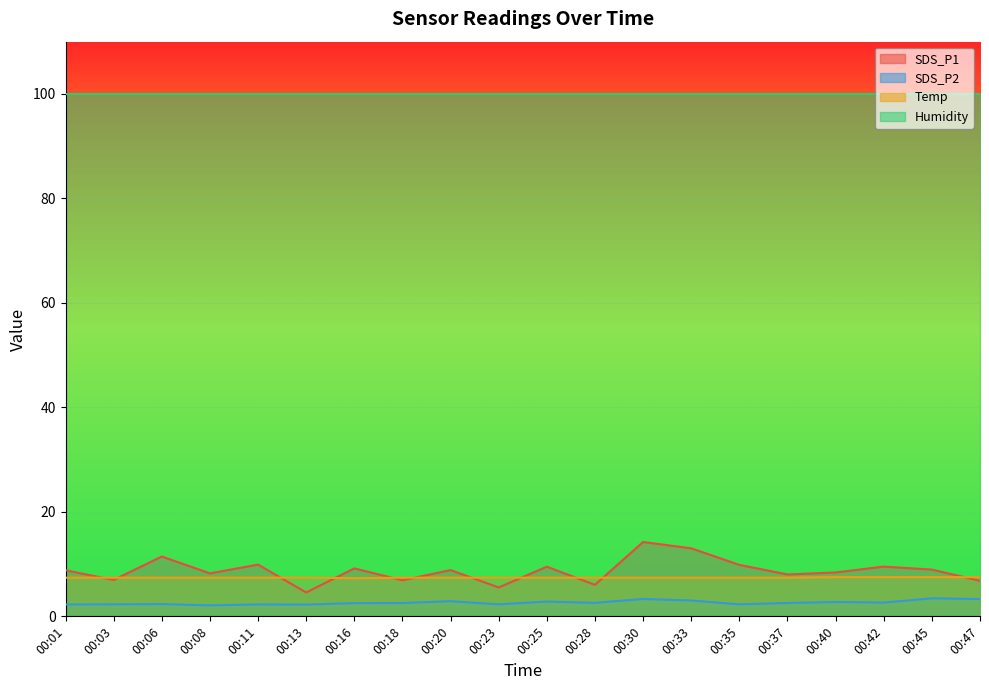

True or false: SDS_P2 has more than 2 points higher than both neighbors.

True